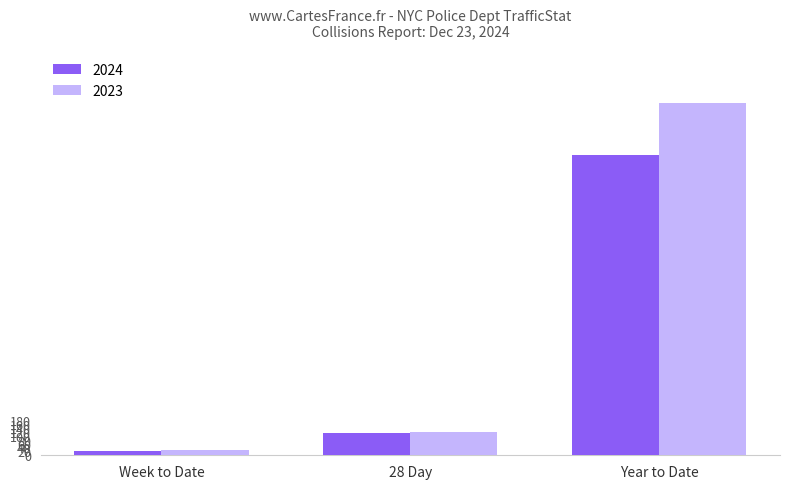

Which series has the largest range (max minus min)?

2023